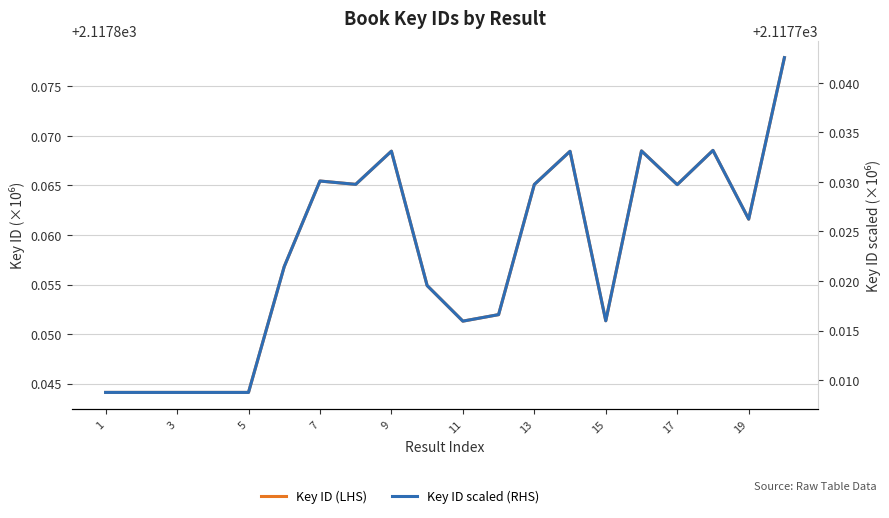

What is the sum of the Key ID (LHS) values at 10 and 7?

4235.7